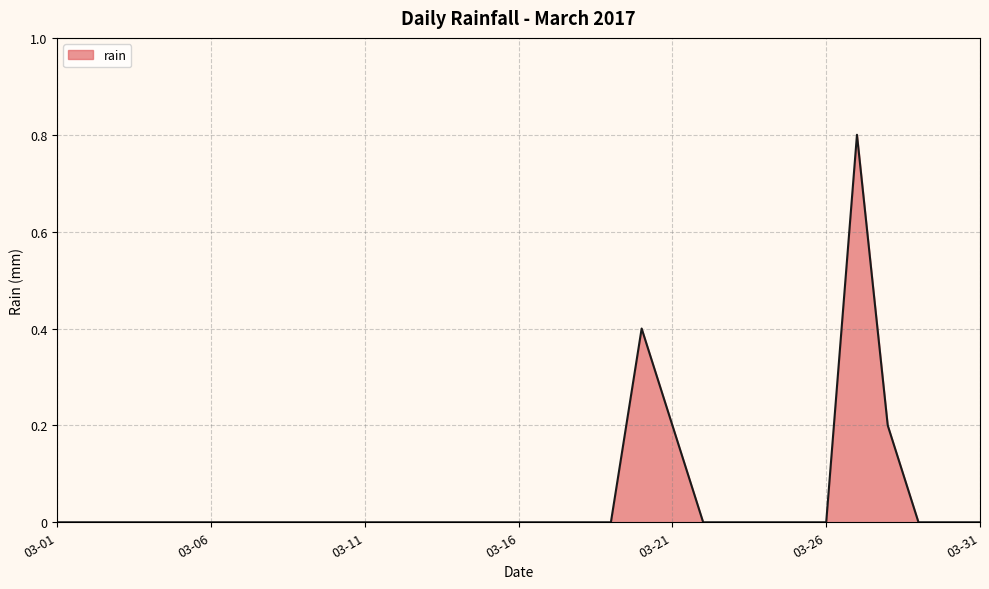

How many lines are shown in the chart?

1